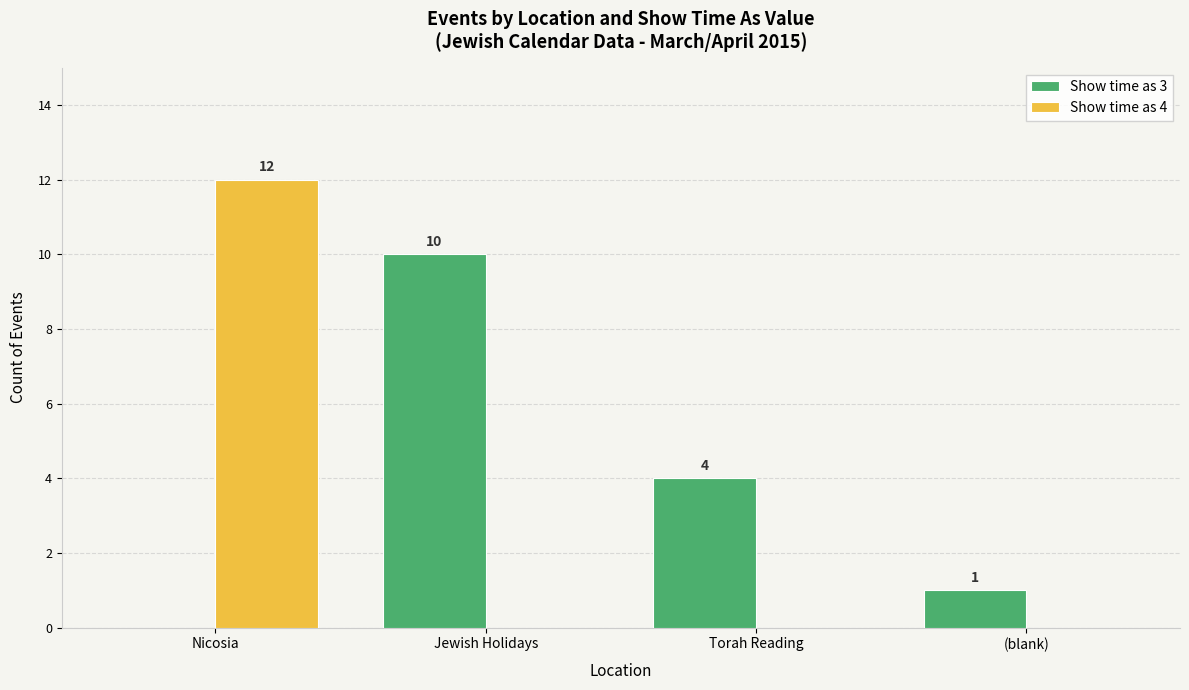

Reading left to right, extract all data points from this chart.

Show time as 3: Nicosia=0	Jewish Holidays=10	Torah Reading=4	(blank)=1
Show time as 4: Nicosia=12	Jewish Holidays=0	Torah Reading=0	(blank)=0